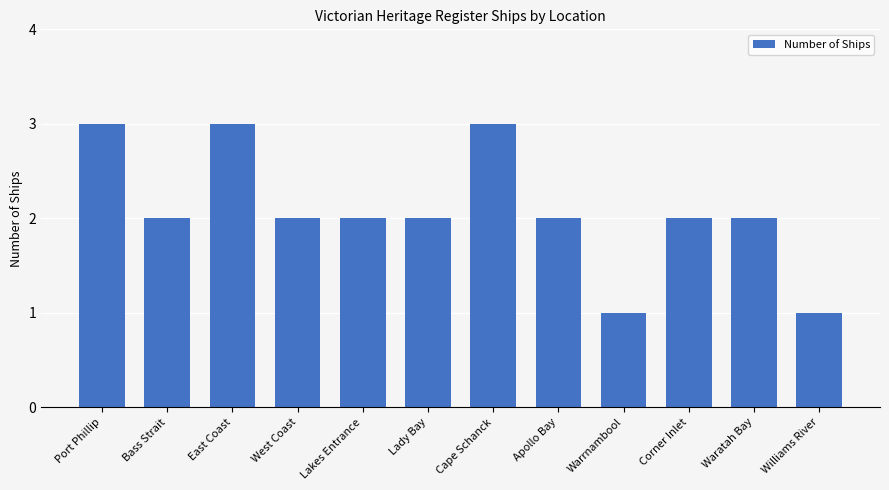

Reading left to right, list all the values displayed in this chart.

Port Phillip=3	Bass Strait=2	East Coast=3	West Coast=2	Lakes Entrance=2	Lady Bay=2	Cape Schanck=3	Apollo Bay=2	Warrnambool=1	Corner Inlet=2	Waratah Bay=2	Williams River=1